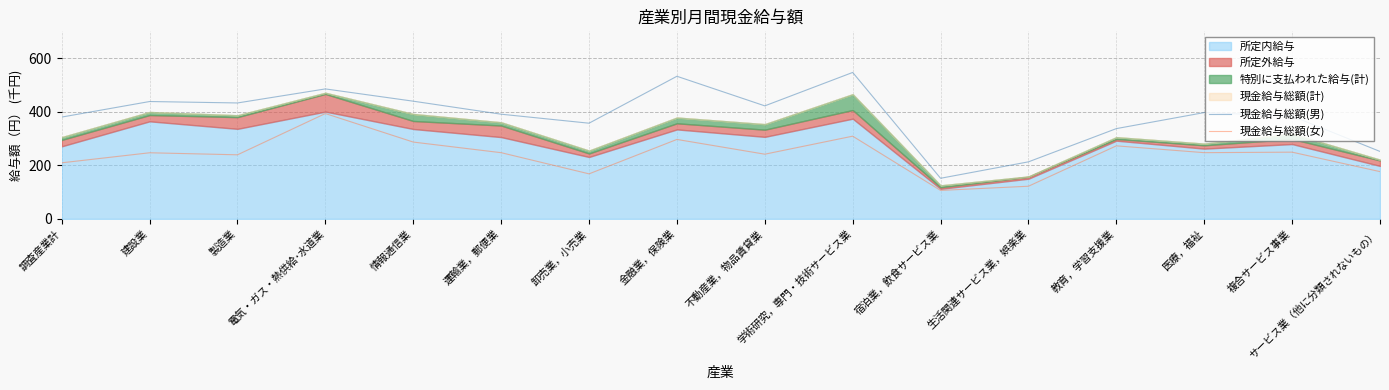

Count the number of categories in the chart.

16